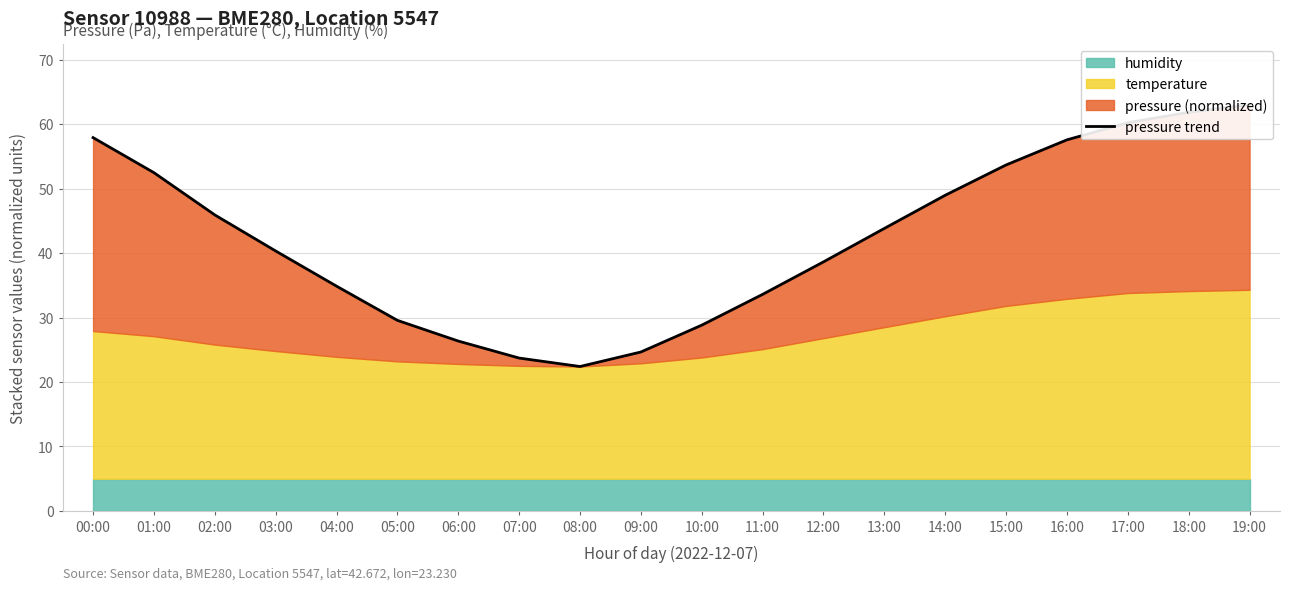

What value does the data have at 19:00?

63.0